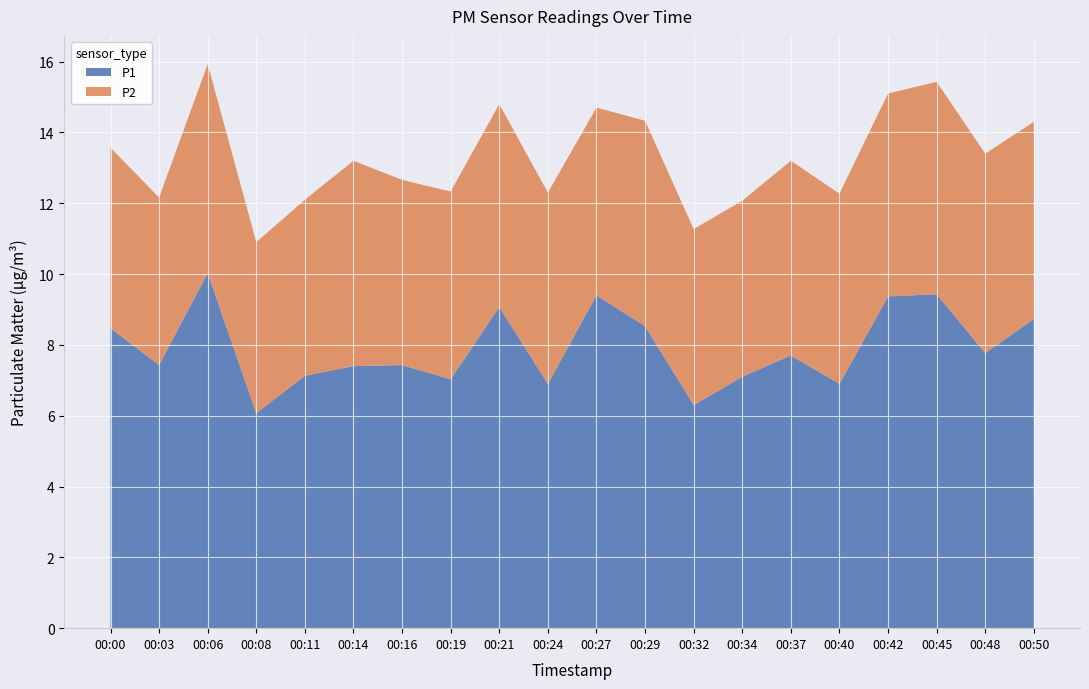

Reading left to right, list all the values displayed in this chart.

P1: 8.5	7.4	10.0	6.1	7.1	7.4	7.4	7.0	9.1	6.9	9.4	8.5	6.3	7.1	7.7	6.9	9.4	9.4	7.8	8.7
P2: 5.1	4.7	5.9	4.8	5.0	5.8	5.2	5.3	5.7	5.4	5.3	5.8	5.0	5.0	5.5	5.4	5.7	6.0	5.6	5.6